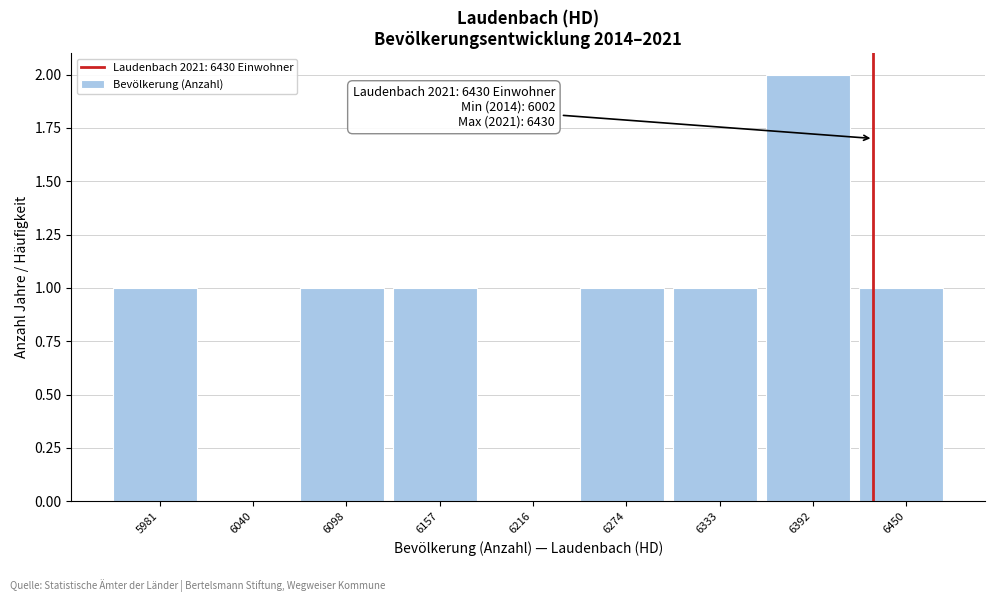

Over which range of the x-axis is the bar tallest?

6360 to 6420